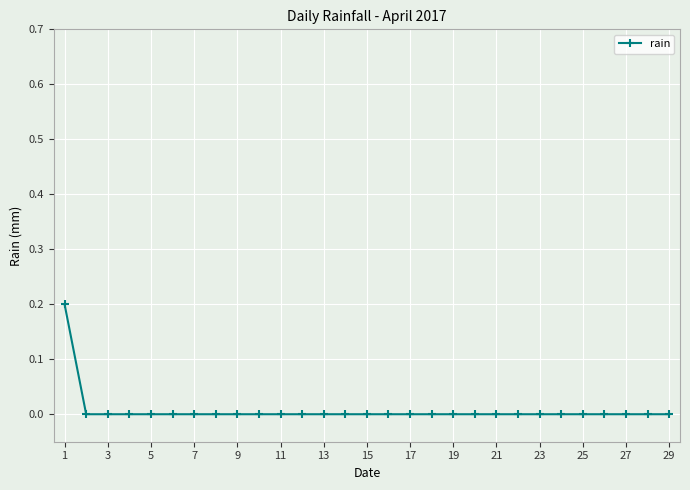

Reading left to right, what are all the values shown in this chart?

0.2	0.0	0.0	0.0	0.0	0.0	0.0	0.0	0.0	0.0	0.0	0.0	0.0	0.0	0.0	0.0	0.0	0.0	0.0	0.0	0.0	0.0	0.0	0.0	0.0	0.0	0.0	0.0	0.0